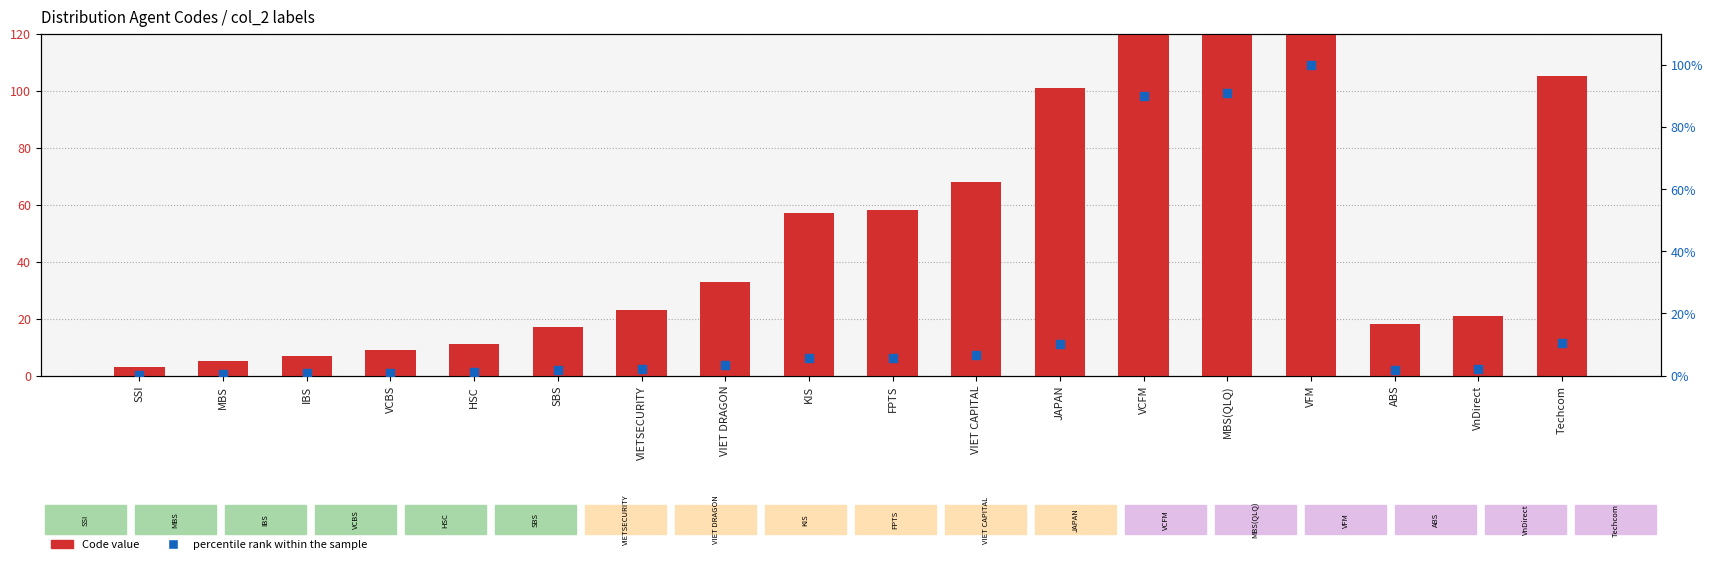

What is the total value across all series at HSC?

12.1